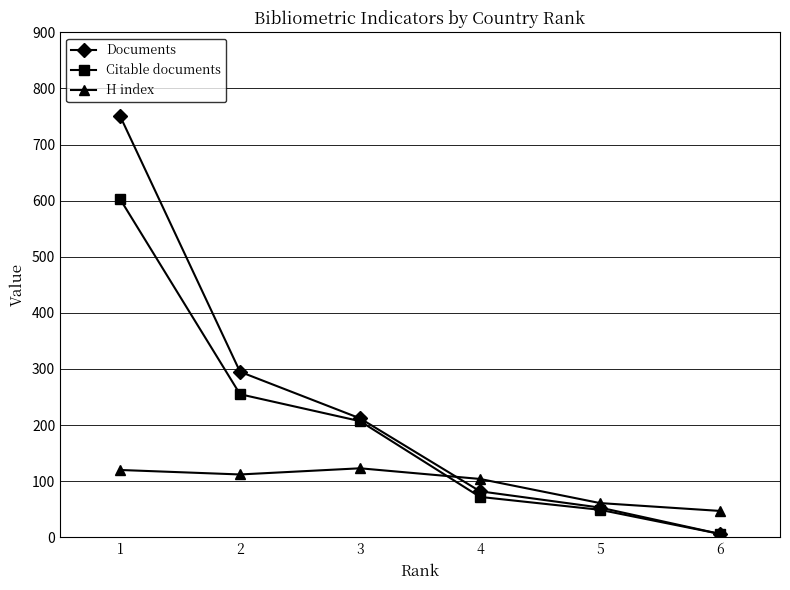

List the labels in order of Documents value, smallest first.

6, 5, 4, 3, 2, 1